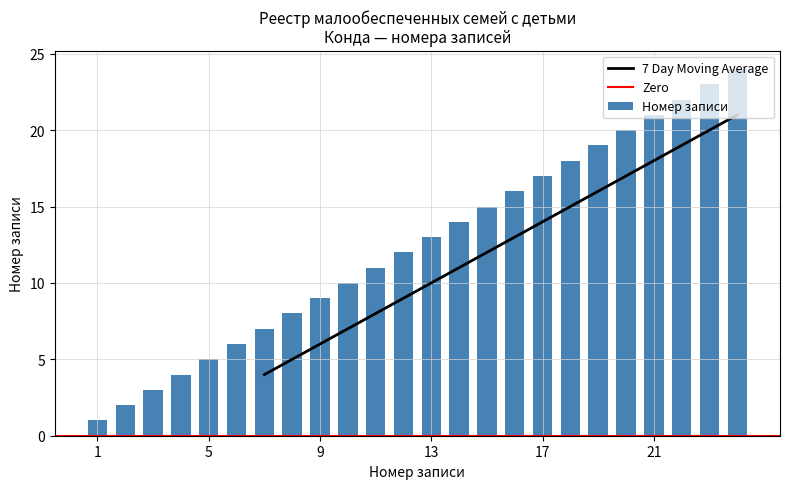

List the labels in order of value, largest first.

24, 23, 22, 21, 20, 19, 18, 17, 16, 15, 14, 13, 12, 11, 10, 9, 8, 7, 6, 5, 4, 3, 2, 1